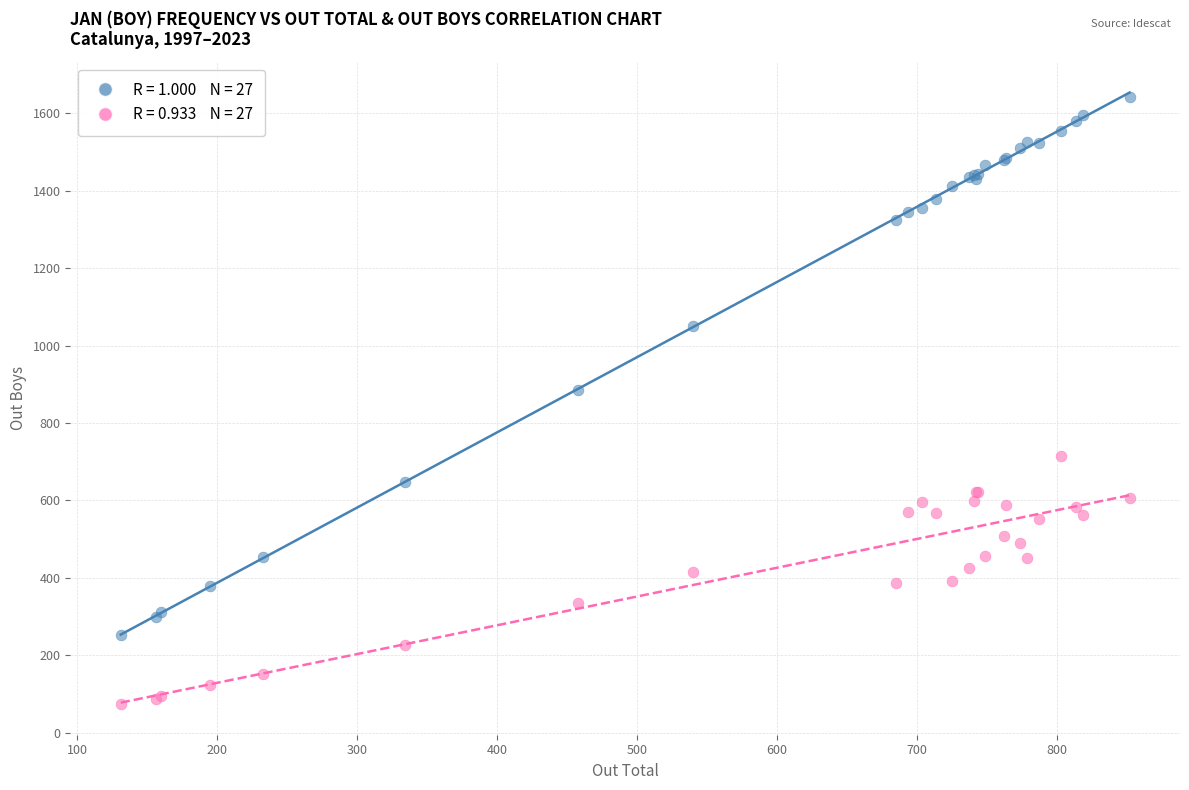

Across all series, what Y value is closest to 858?

885